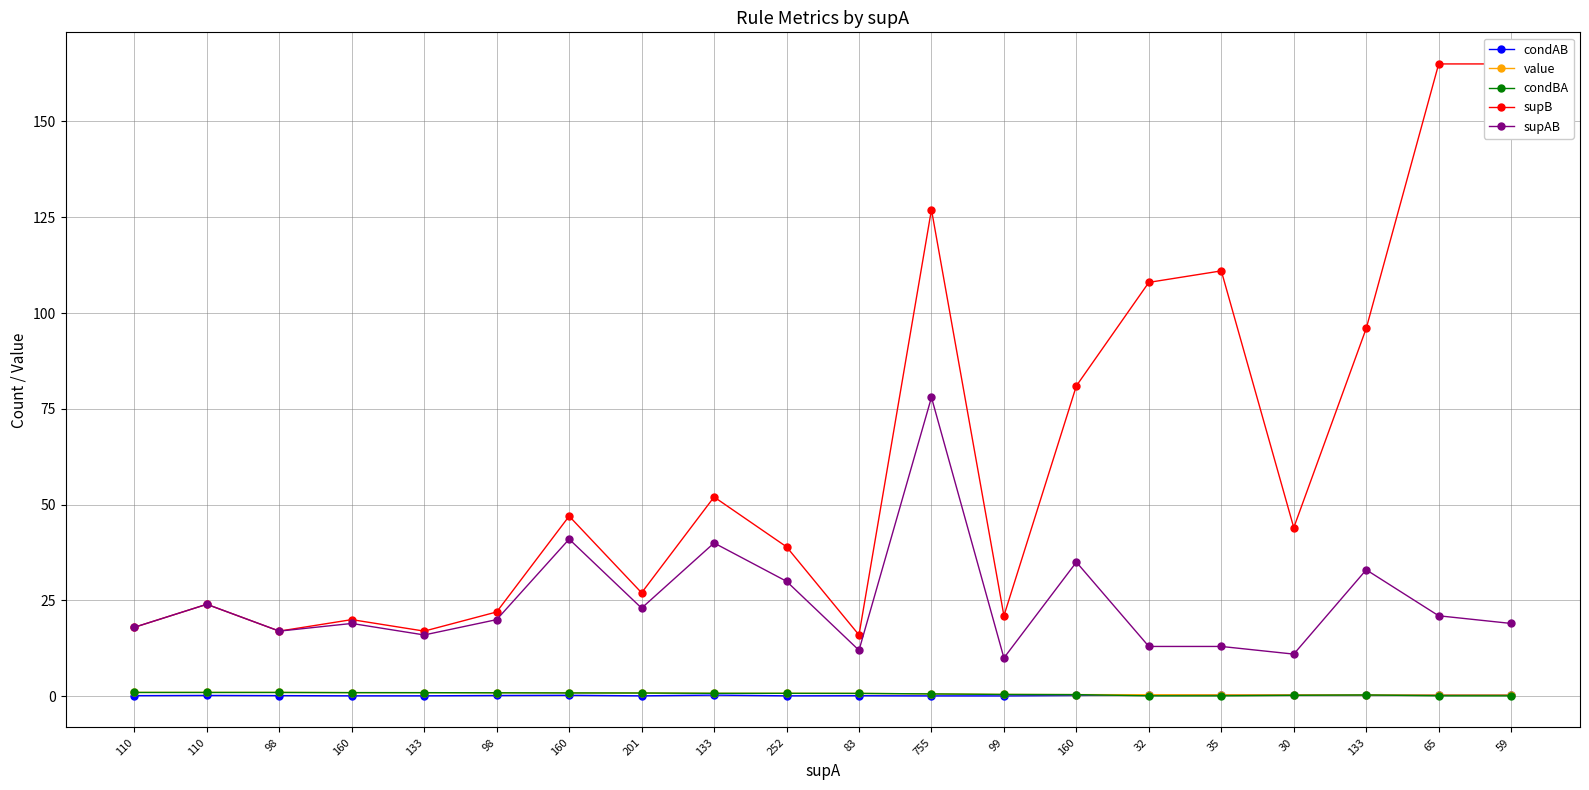

Which label corresponds to the smallest value in the chart?

99